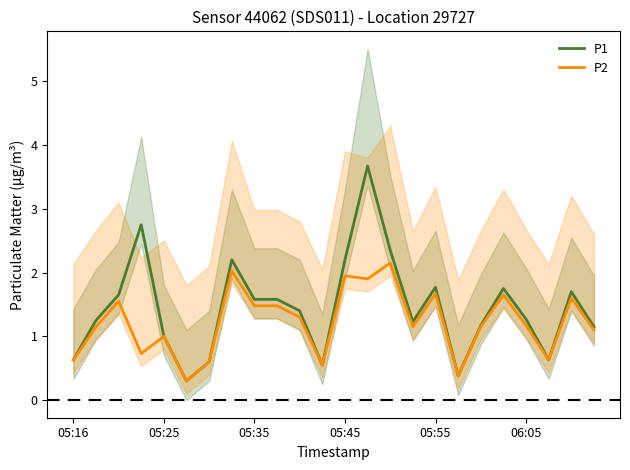

What is the spread (max minus min) of values at 7?

0.2